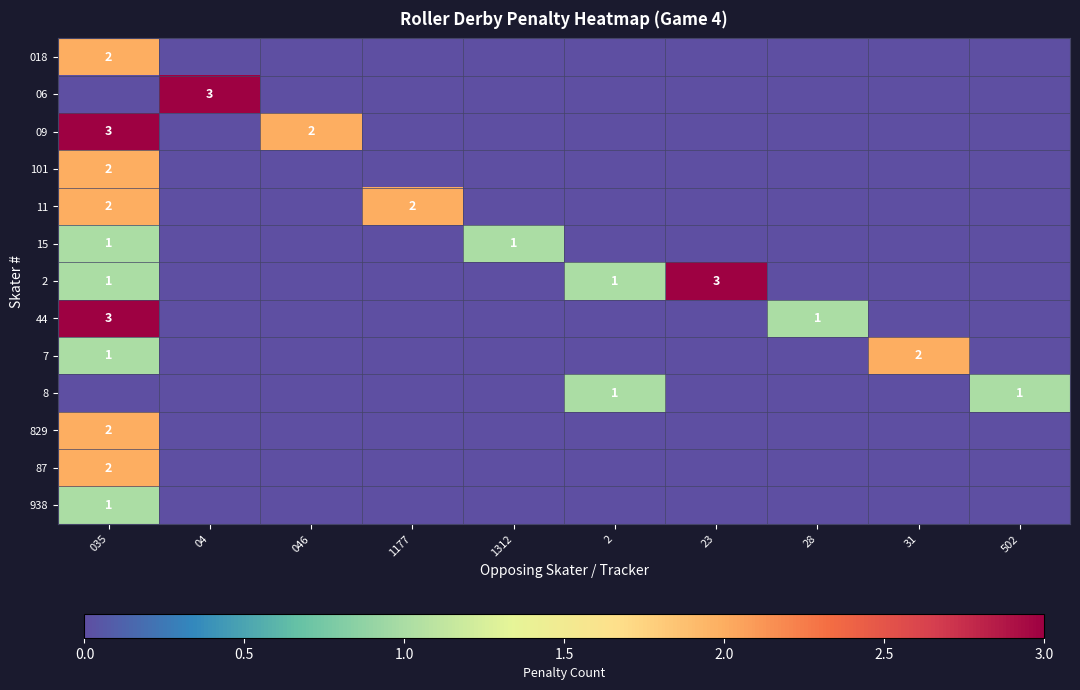

Is it true that 101 equals -1 at 2?

False